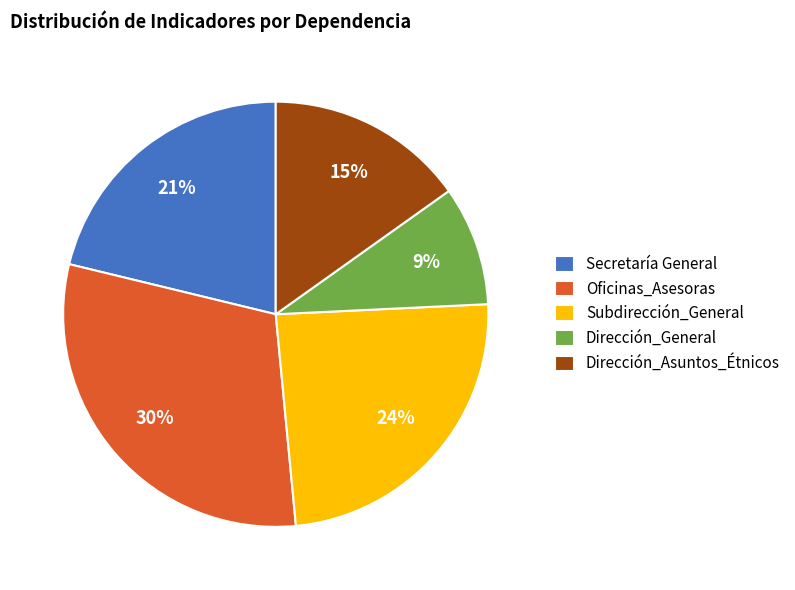

Is Secretaría General the majority of the pie?

No